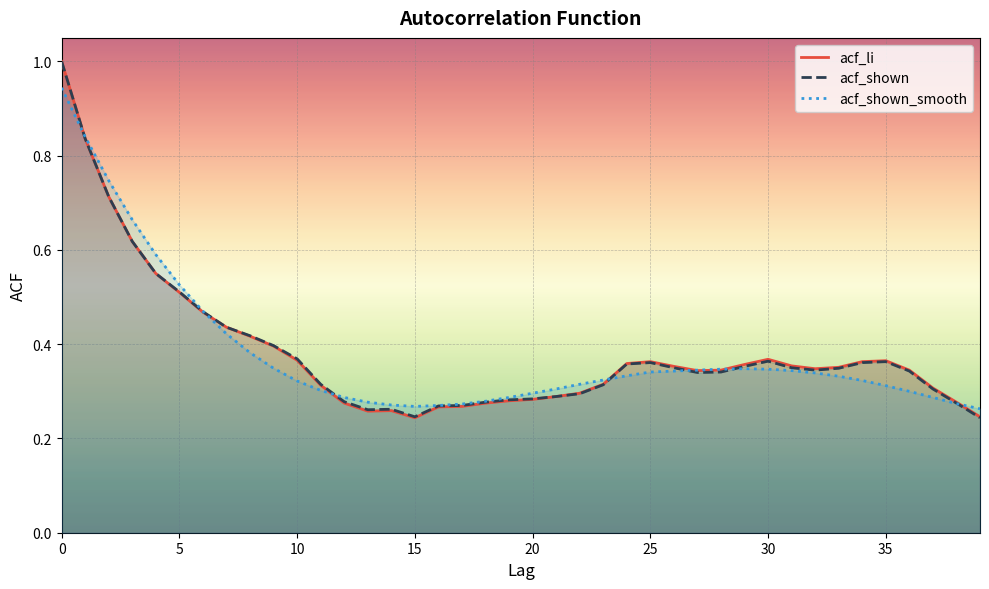

Is this an area chart (filled region under the line)?

No